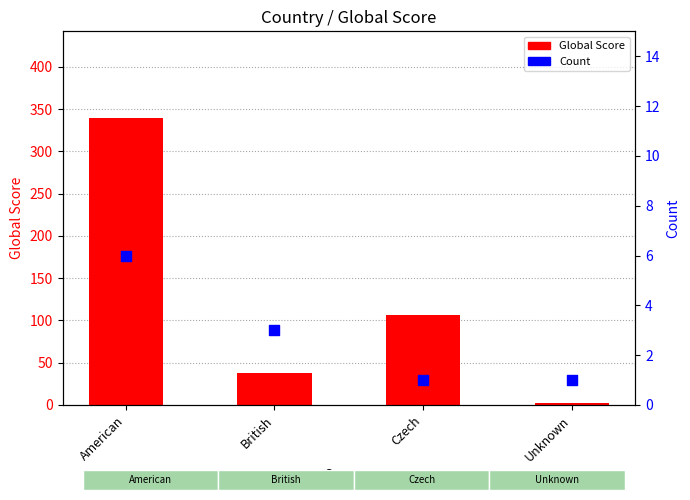

What is the total value across all series at Unknown?

3